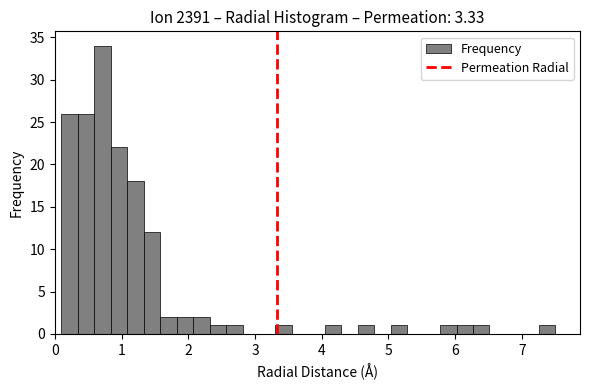

Read against the x-axis, roughly where is the centre of the tallest bar?

0.7